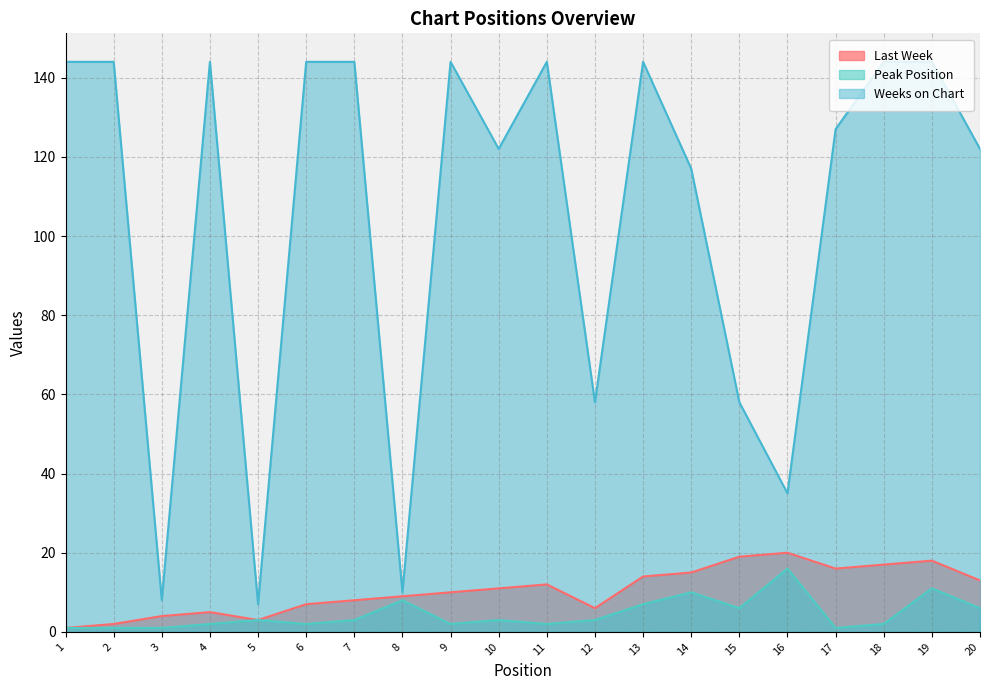

Which series has the largest total across all categories?

Weeks on Chart